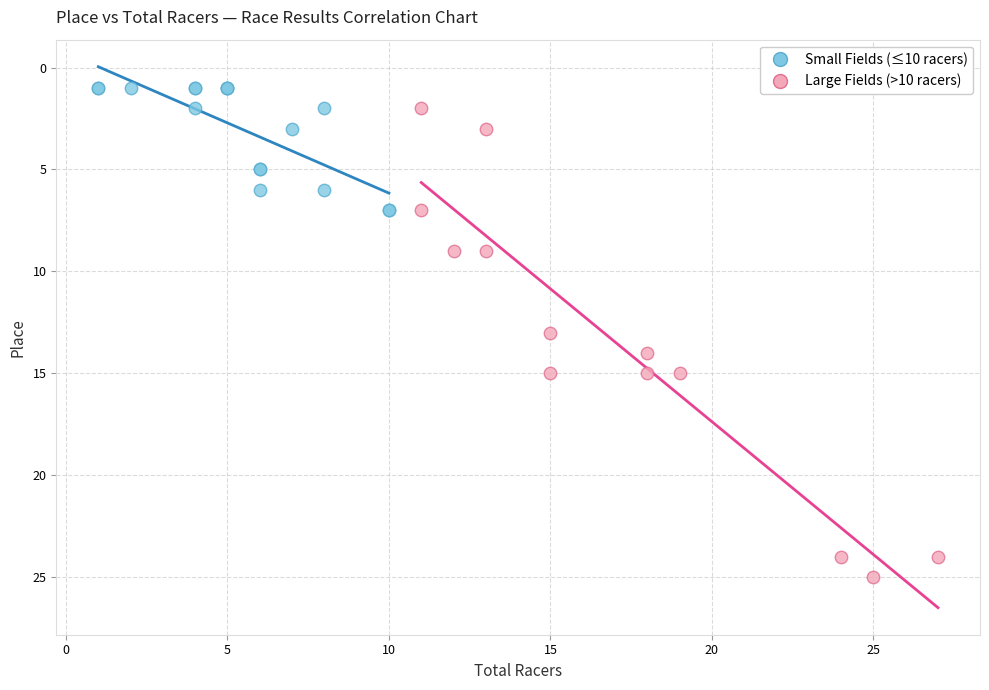

Which series contains the highest Y value?

Large Fields (>10 racers)